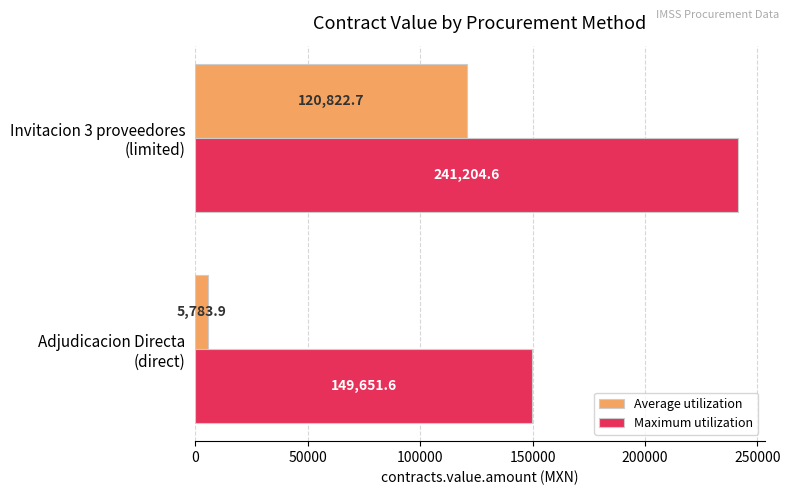

What is the sum of all Maximum utilization values?

390856.2